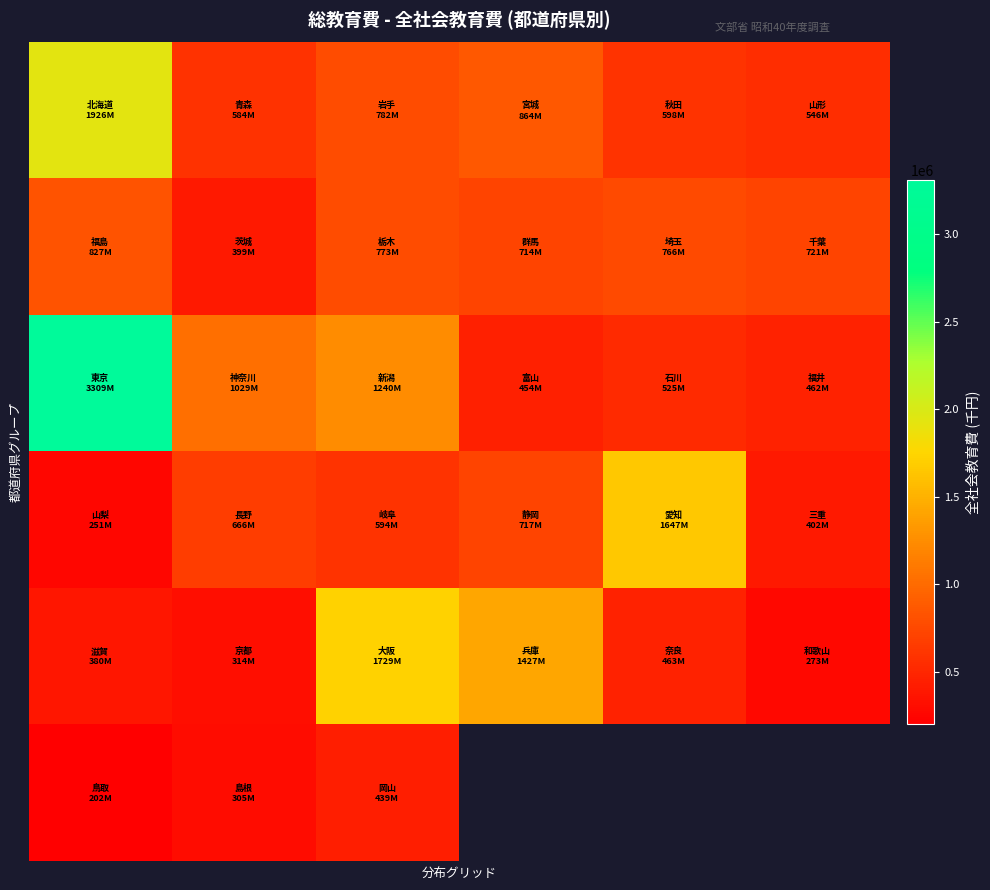

Count the number of categories in the chart.

6